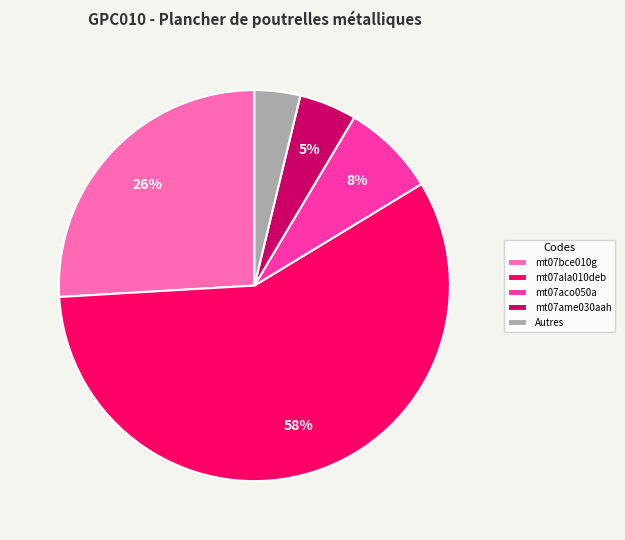

Rank the categories by value from highest to lowest.

mt07ala010deb, mt07bce010g, mt07aco050a, mt07ame030aah, Autres